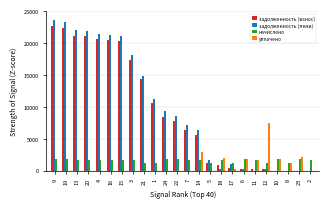

Which series has the largest total across all categories?

задолженность (пени)